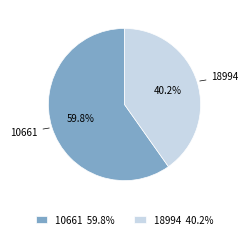

Count the number of slices in the pie.

2